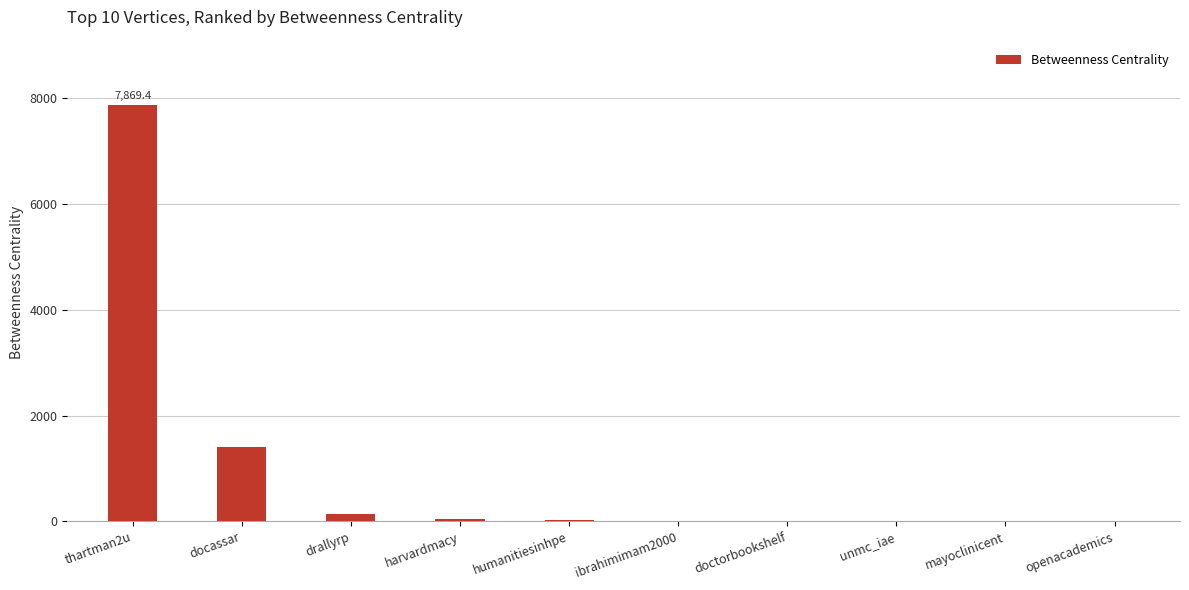

At which category does the chart reach its peak across all series?

thartman2u